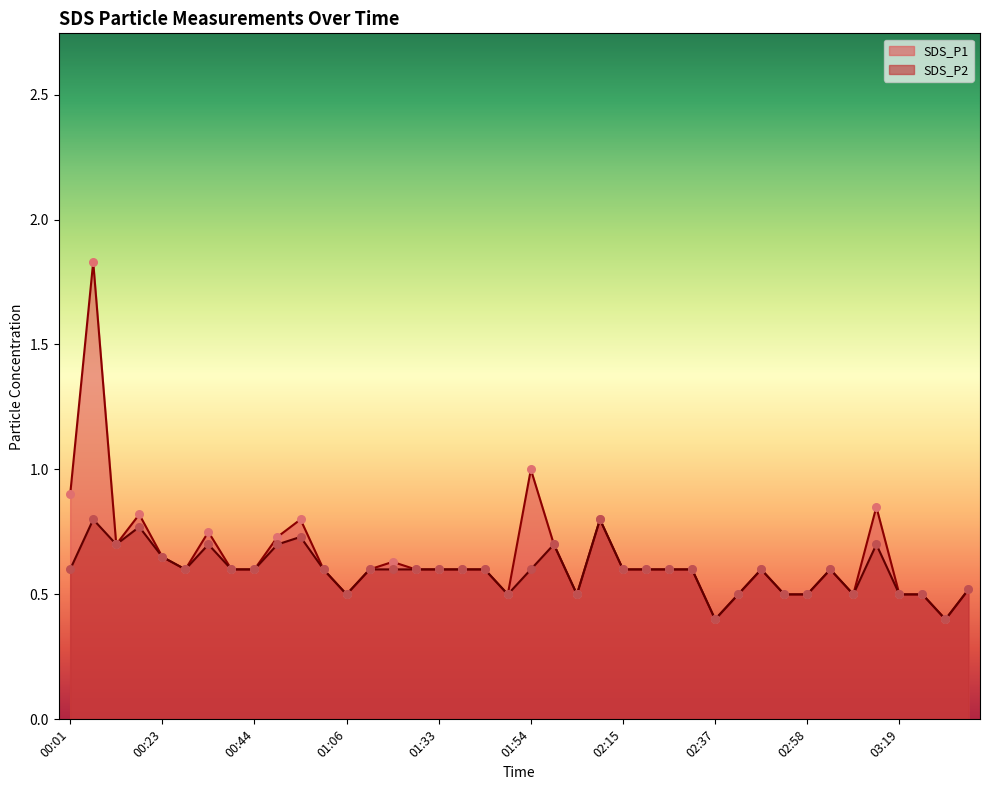

At how many categories does at least one series exceed 1?

1